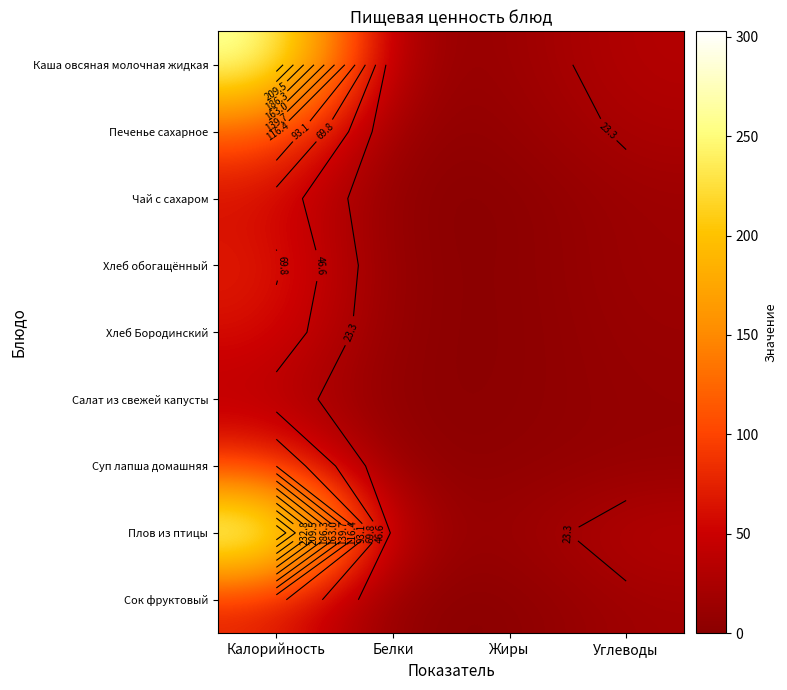

What is the spread (max minus min) of values at Жиры?

12.2